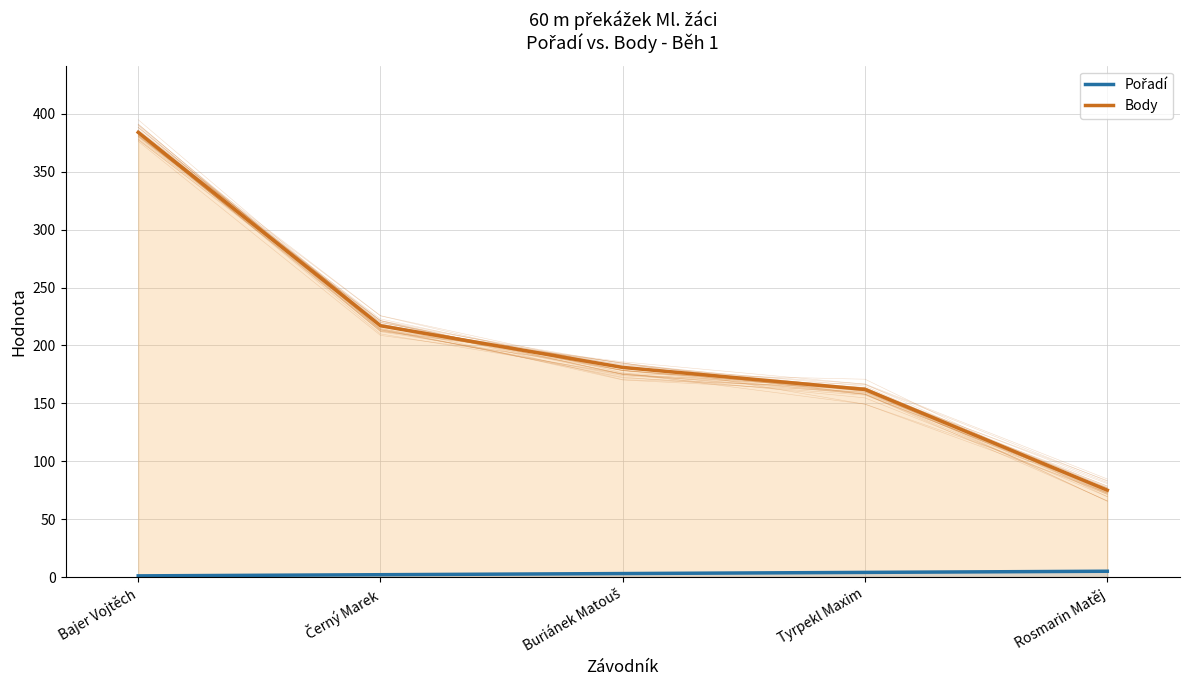

At which label does Body first exceed 181?

Bajer Vojtěch